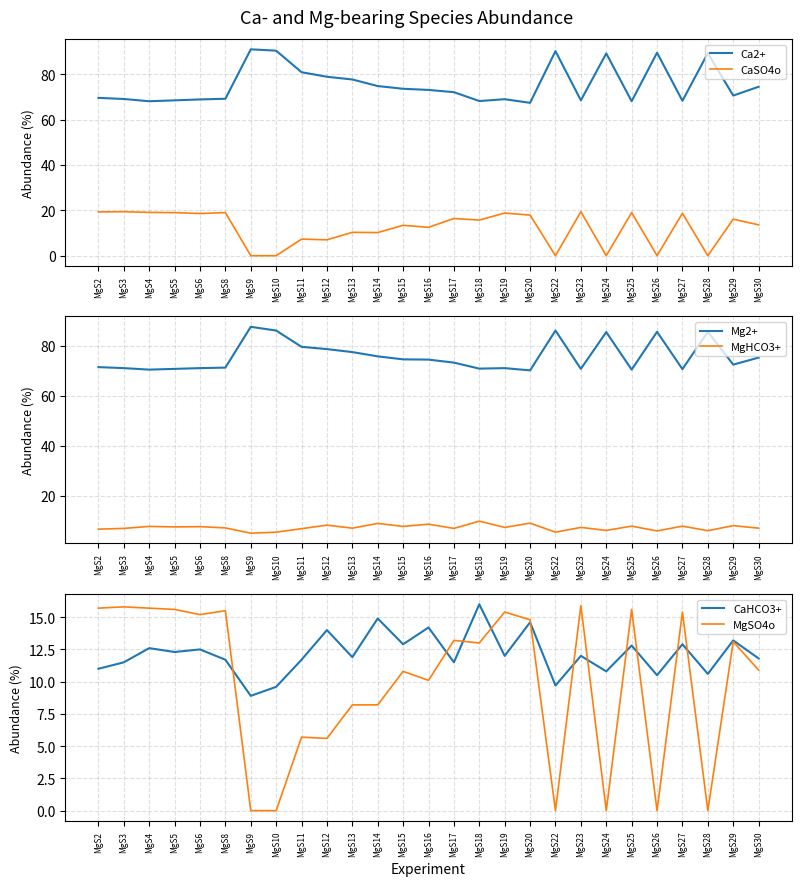

Reading right to left, what are all the values shown in this chart?

Ca2+: MgS30=74.5	MgS29=70.6	MgS28=89.3	MgS27=68.3	MgS26=89.5	MgS25=68.1	MgS24=89.2	MgS23=68.5	MgS22=90.2	MgS20=67.4	MgS19=69.0	MgS18=68.2	MgS17=72.1	MgS16=73.1	MgS15=73.6	MgS14=74.8	MgS13=77.7	MgS12=78.9	MgS11=80.9	MgS10=90.4	MgS9=91.0	MgS8=69.2	MgS6=68.9	MgS5=68.5	MgS4=68.1	MgS3=69.1	MgS2=69.6
CaSO4o: MgS30=13.6	MgS29=16.1	MgS28=0.0	MgS27=18.7	MgS26=0.0	MgS25=19.0	MgS24=0.0	MgS23=19.4	MgS22=0.0	MgS20=17.9	MgS19=18.8	MgS18=15.7	MgS17=16.4	MgS16=12.5	MgS15=13.4	MgS14=10.2	MgS13=10.3	MgS12=7.0	MgS11=7.3	MgS10=0.0	MgS9=0.0	MgS8=19.0	MgS6=18.6	MgS5=19.0	MgS4=19.1	MgS3=19.4	MgS2=19.3
Mg2+: MgS30=75.2	MgS29=72.4	MgS28=85.5	MgS27=70.6	MgS26=85.5	MgS25=70.4	MgS24=85.4	MgS23=70.7	MgS22=86.0	MgS20=70.1	MgS19=71.0	MgS18=70.8	MgS17=73.2	MgS16=74.4	MgS15=74.5	MgS14=75.7	MgS13=77.4	MgS12=78.6	MgS11=79.5	MgS10=86.0	MgS9=87.5	MgS8=71.2	MgS6=71.0	MgS5=70.7	MgS4=70.4	MgS3=71.0	MgS2=71.4
MgHCO3+: MgS30=7.1	MgS29=8.1	MgS28=6.1	MgS27=7.9	MgS26=6.0	MgS25=7.9	MgS24=6.2	MgS23=7.4	MgS22=5.5	MgS20=9.1	MgS19=7.4	MgS18=9.9	MgS17=7.0	MgS16=8.7	MgS15=7.8	MgS14=9.0	MgS13=7.1	MgS12=8.3	MgS11=6.9	MgS10=5.5	MgS9=5.1	MgS8=7.2	MgS6=7.7	MgS5=7.6	MgS4=7.8	MgS3=7.0	MgS2=6.7
CaHCO3+: MgS30=11.8	MgS29=13.2	MgS28=10.6	MgS27=12.9	MgS26=10.5	MgS25=12.8	MgS24=10.8	MgS23=12.0	MgS22=9.7	MgS20=14.6	MgS19=12.0	MgS18=16.0	MgS17=11.5	MgS16=14.2	MgS15=12.9	MgS14=14.9	MgS13=11.9	MgS12=14.0	MgS11=11.7	MgS10=9.6	MgS9=8.9	MgS8=11.7	MgS6=12.5	MgS5=12.3	MgS4=12.6	MgS3=11.5	MgS2=11.0
MgSO4o: MgS30=10.9	MgS29=13.1	MgS28=0.0	MgS27=15.4	MgS26=0.0	MgS25=15.6	MgS24=0.0	MgS23=15.9	MgS22=0.0	MgS20=14.8	MgS19=15.4	MgS18=13.0	MgS17=13.2	MgS16=10.1	MgS15=10.8	MgS14=8.2	MgS13=8.2	MgS12=5.6	MgS11=5.7	MgS10=0.0	MgS9=0.0	MgS8=15.5	MgS6=15.2	MgS5=15.6	MgS4=15.7	MgS3=15.8	MgS2=15.7